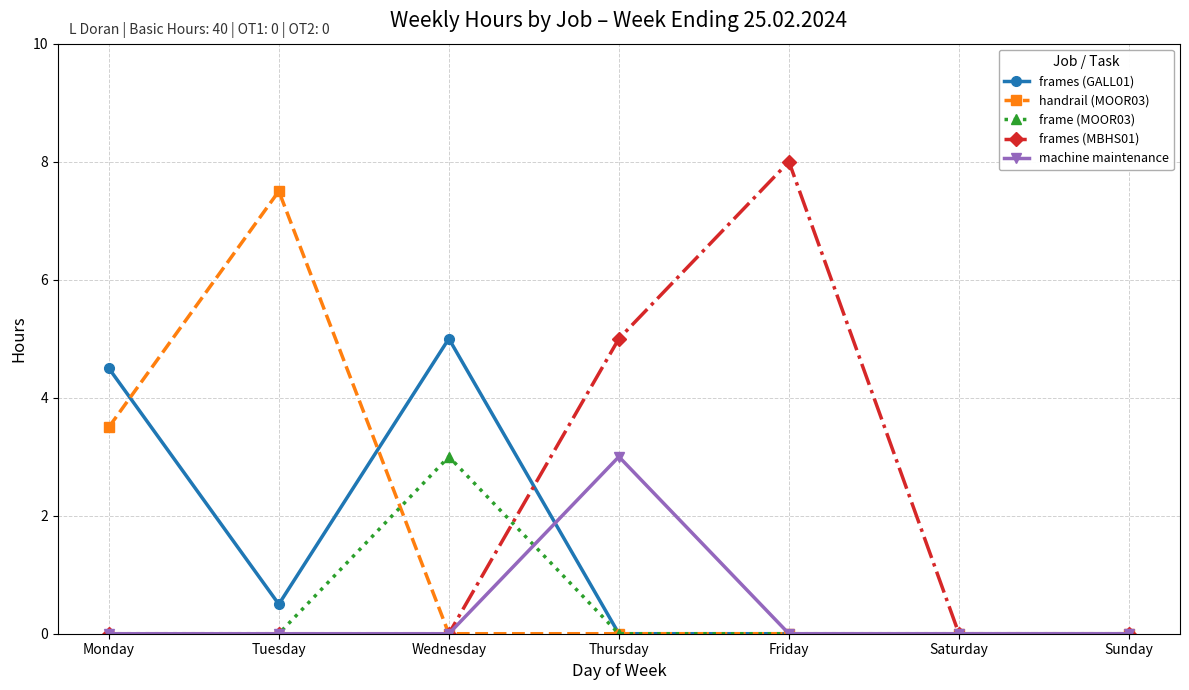

Is the value of frames (GALL01) at Monday greater than the value of handrail (MOOR03) at Thursday?

Yes